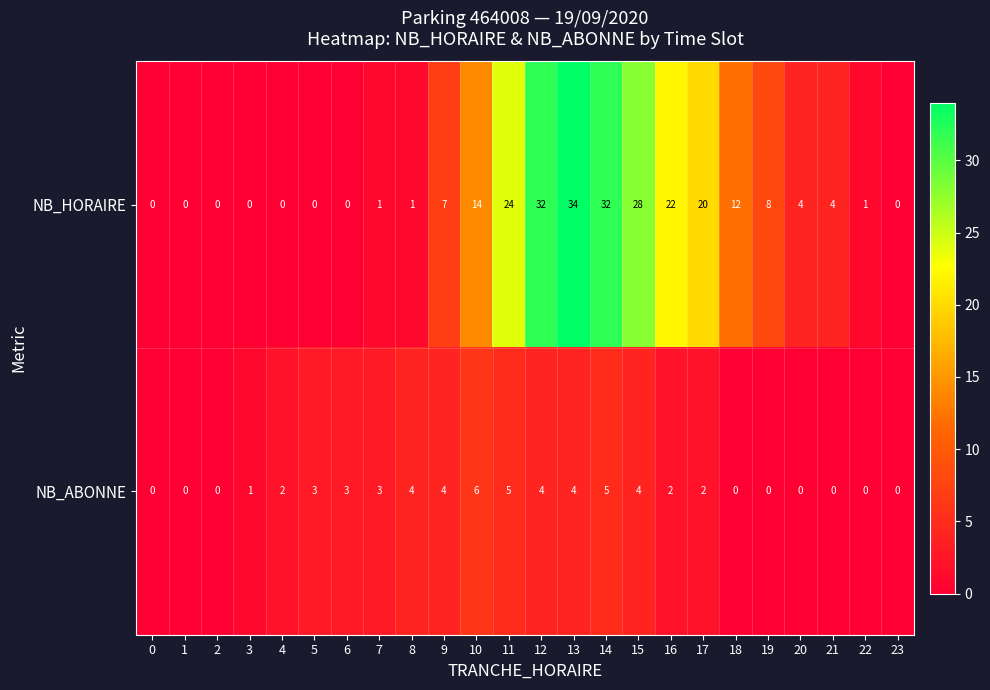

Between 0 and 21, which series saw the biggest shift?

NB_HORAIRE